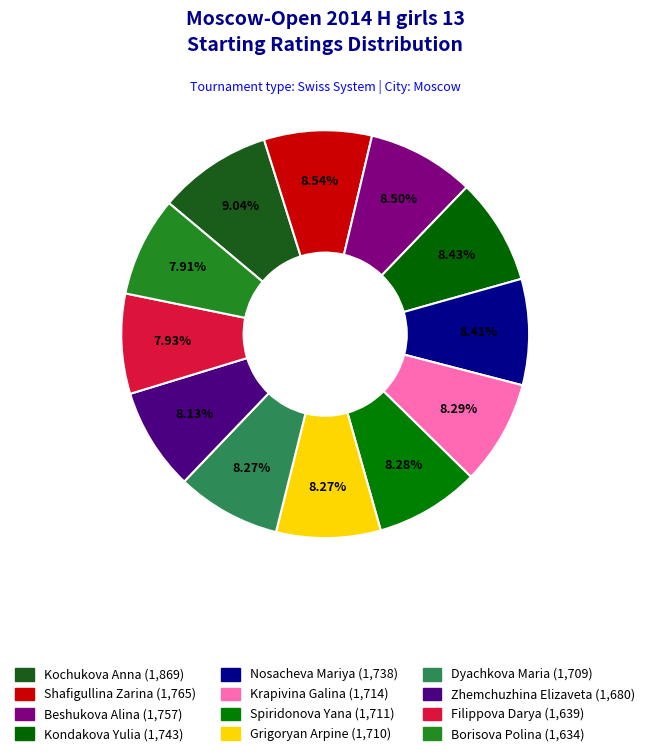

How many slices are in this pie chart?

12